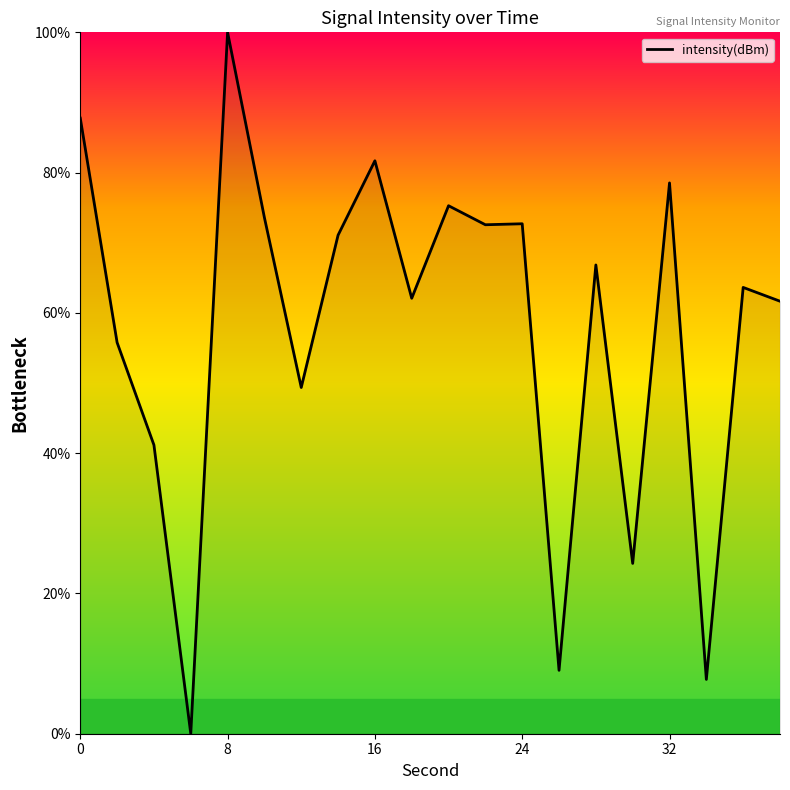

Does the chart display data point markers on the line(s)?

No